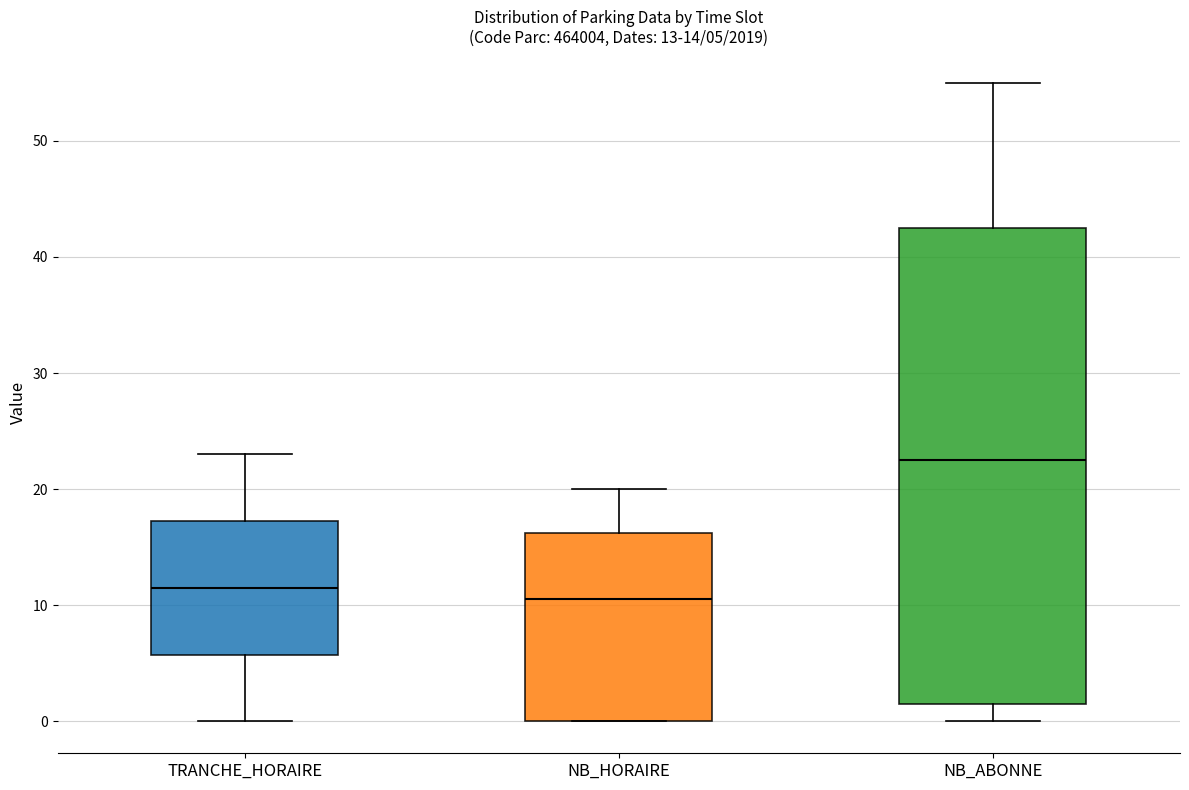

Which box has the highest median line?

NB_ABONNE